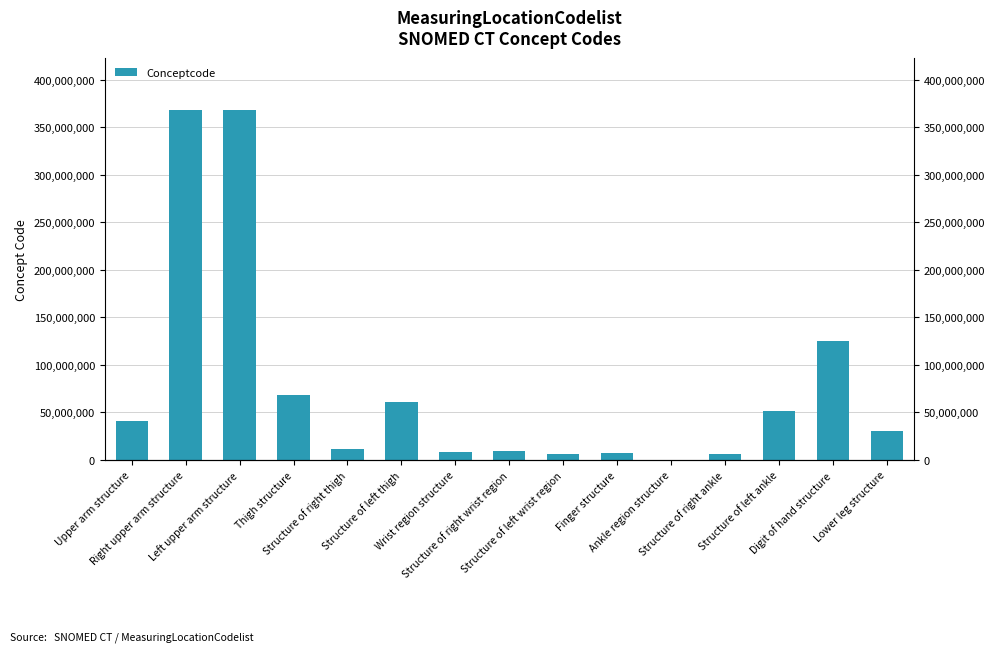

Reading right to left, transcribe all the data shown in this chart.

30021000	125685002	51636004	6685009	344001	7569003	5951000	9736006	8205005	61396006	11207009	68367000	368208006	368209003	40983000